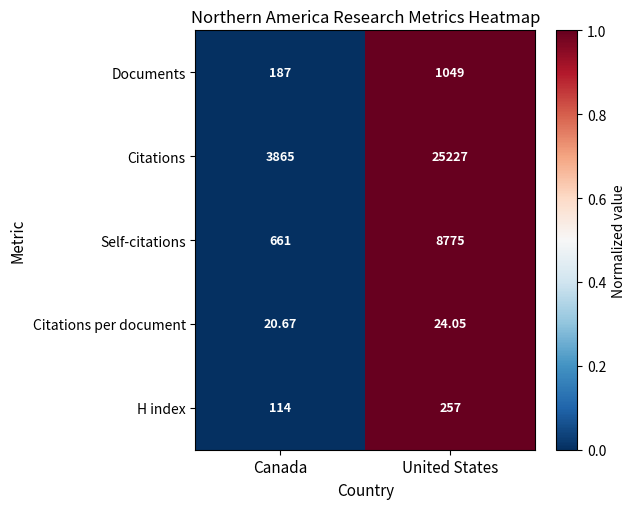

How many values in the Citations per document series are below 24?

1